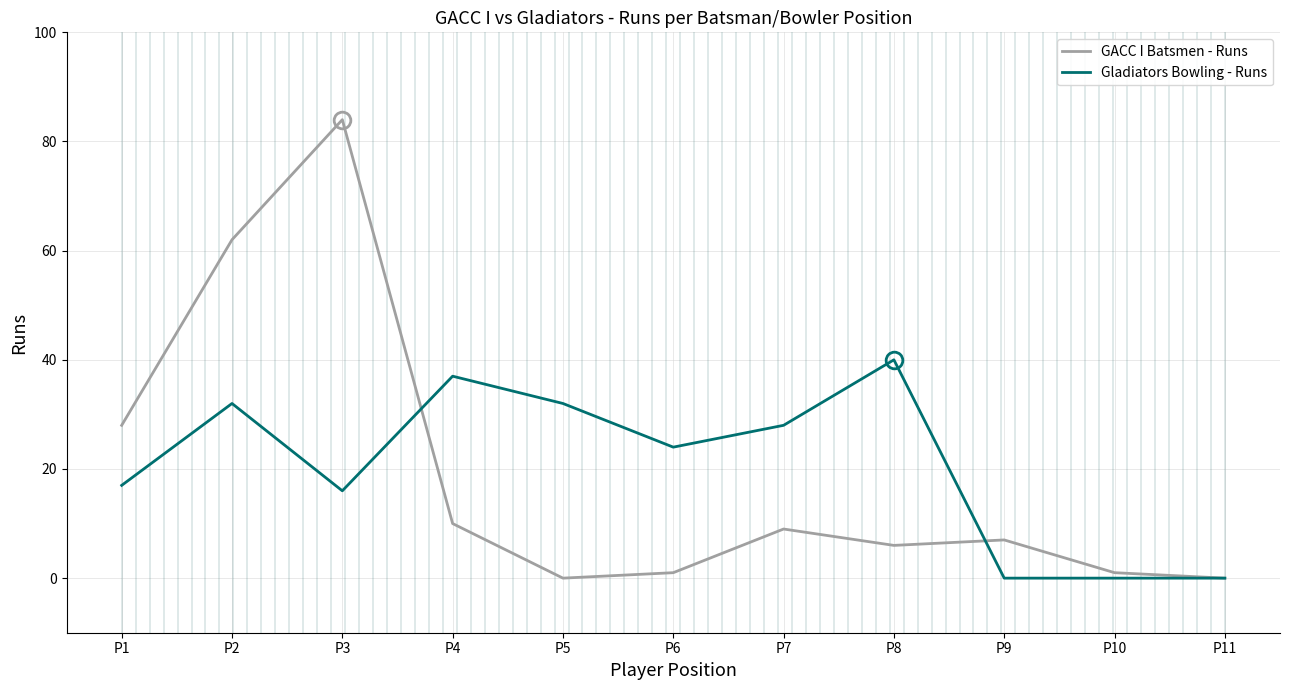

At P10, list the series in order from smallest to largest.

Gladiators Bowling - Runs, GACC I Batsmen - Runs